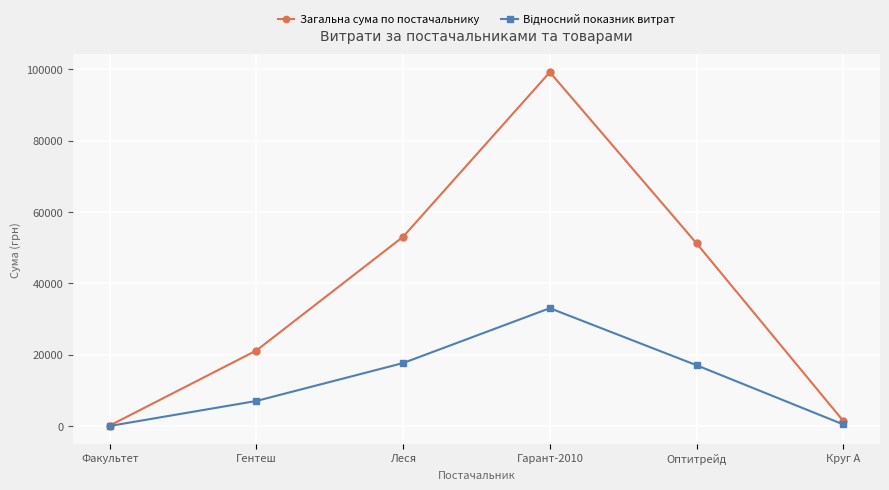

How many data points does each series have?

6